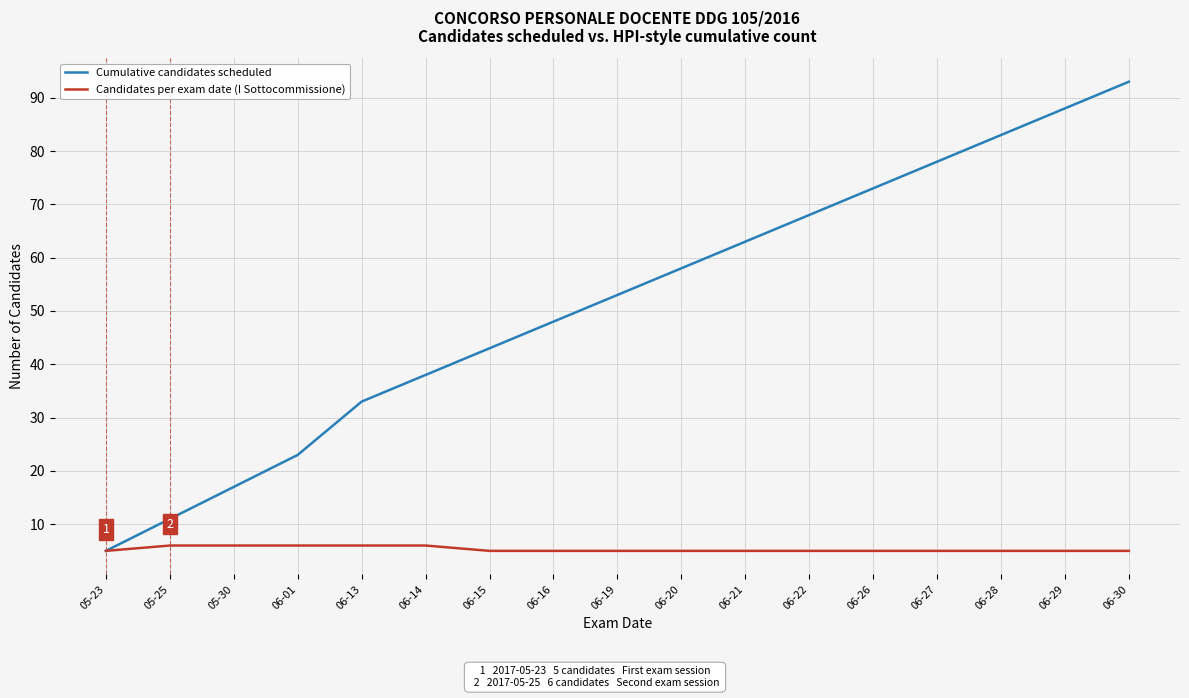

Rank the series by their average value, from lowest to highest.

Candidates per exam date (I Sottocommissione), Cumulative candidates scheduled